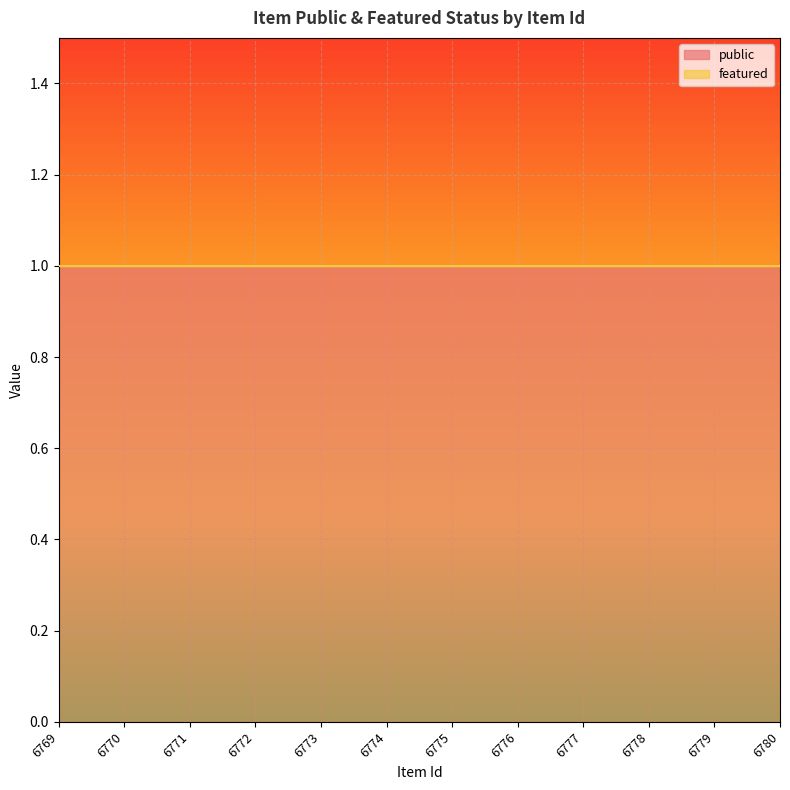

At which label is featured closest to 0?

6769